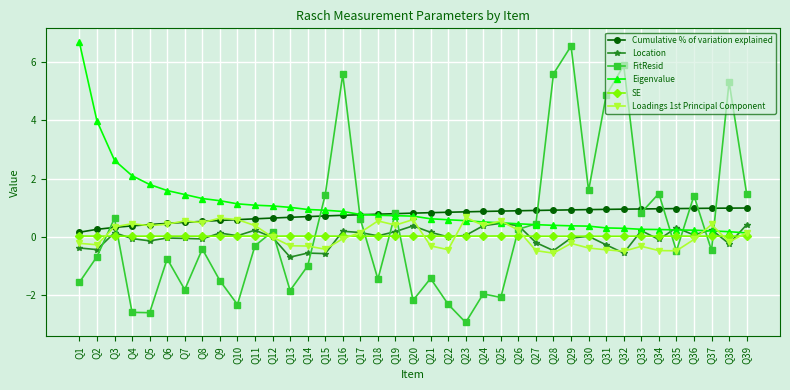

What is the smallest value displayed?

-2.9